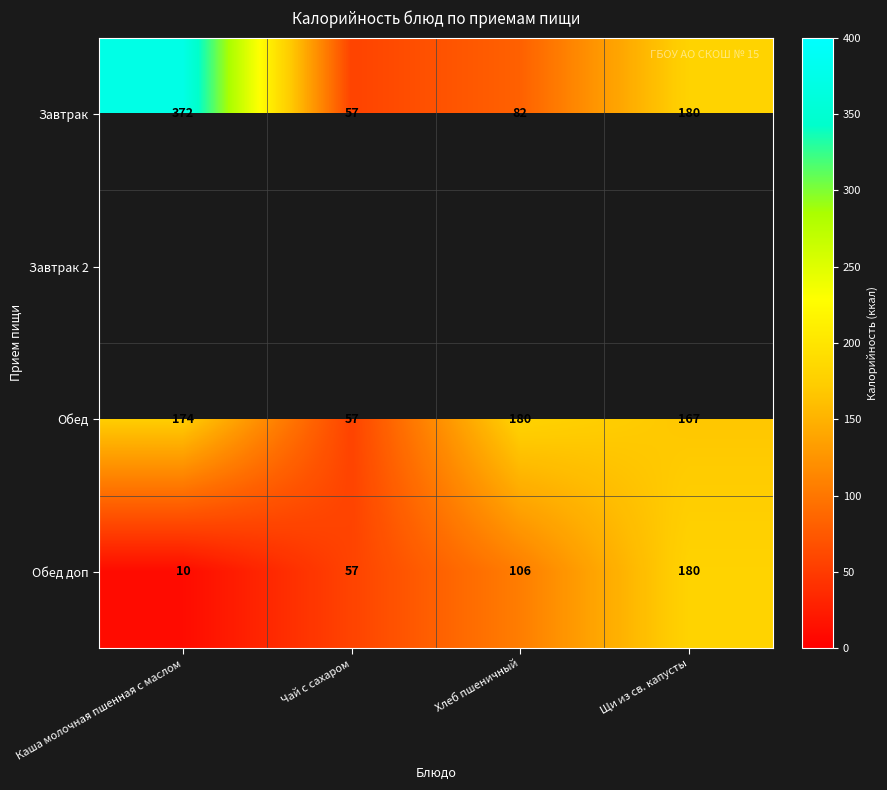

At how many categories does at least one series exceed 261?

1